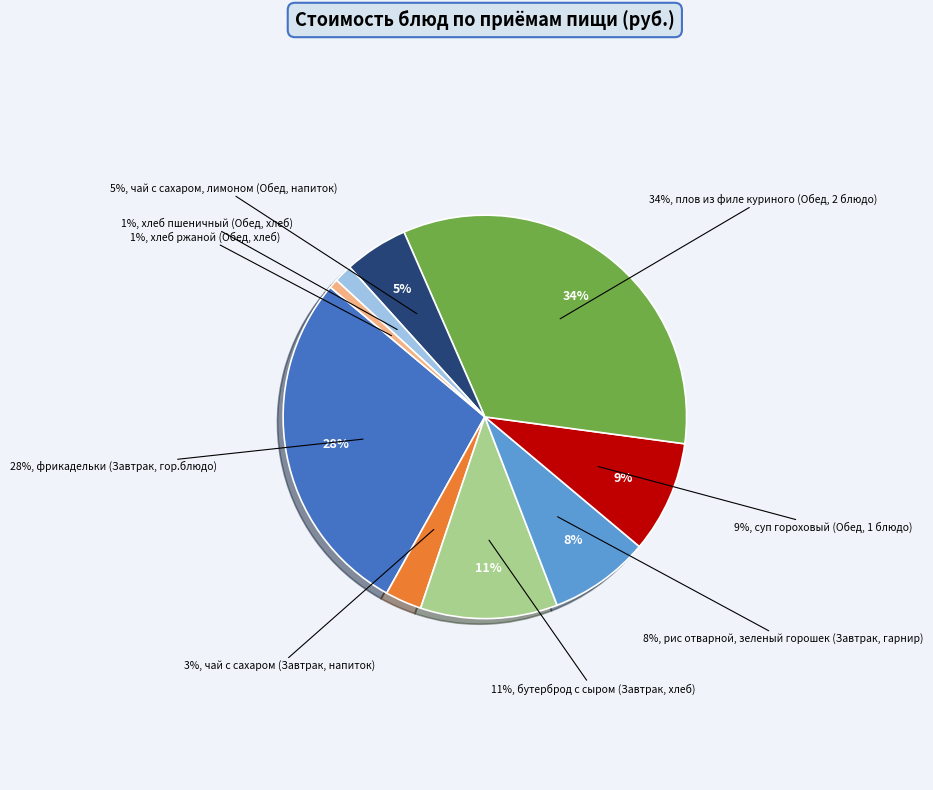

How many segments does this pie chart have?

9